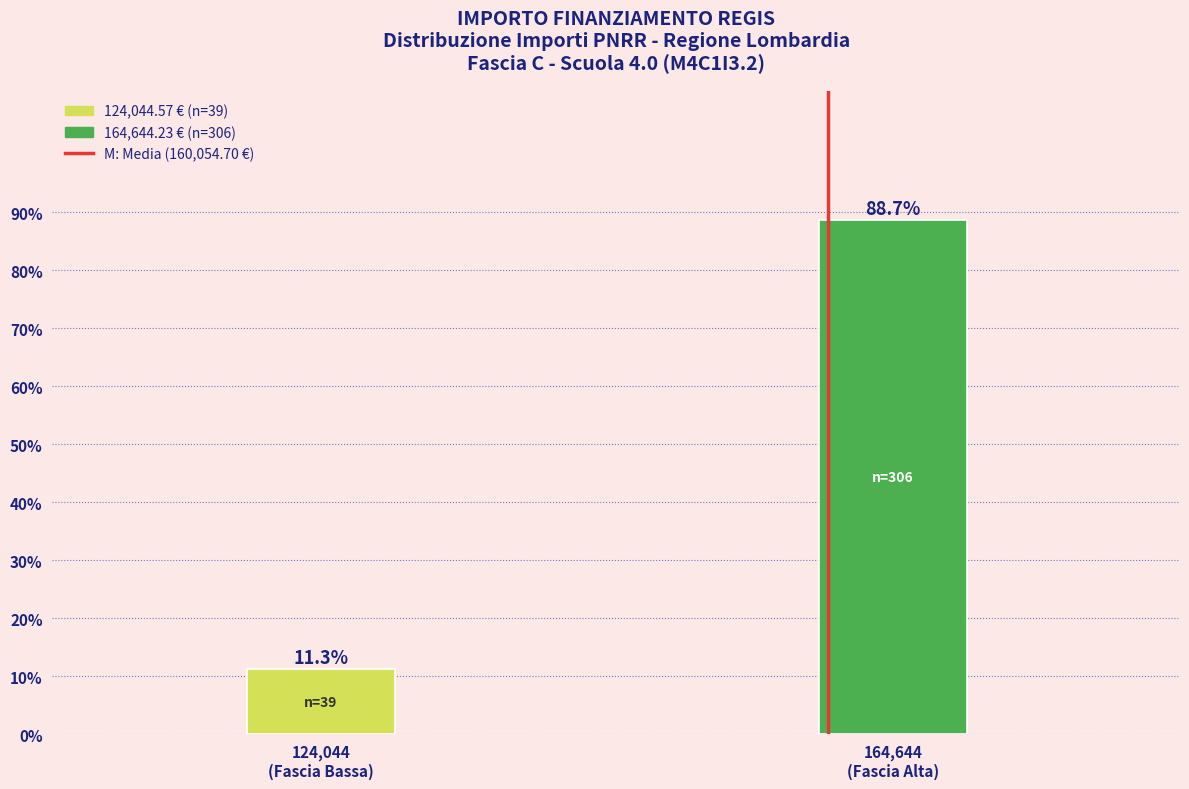

Reading right to left, list all the values displayed in this chart.

88.7	11.3